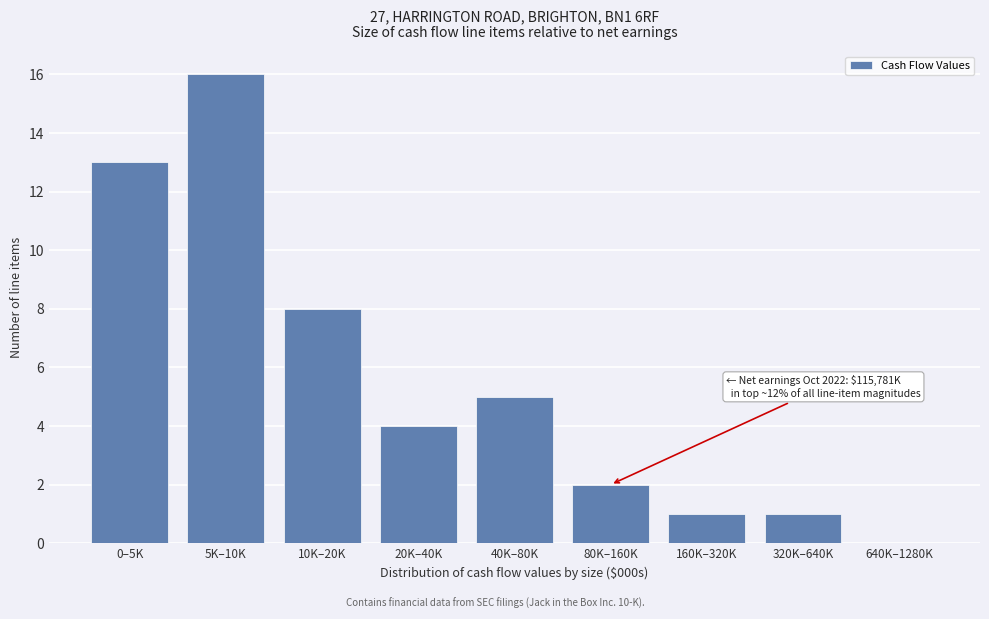

Reading left to right, extract all data points from this chart.

0–5K=13	5K–10K=16	10K–20K=8	20K–40K=4	40K–80K=5	80K–160K=2	160K–320K=1	320K–640K=1	640K–1280K=0